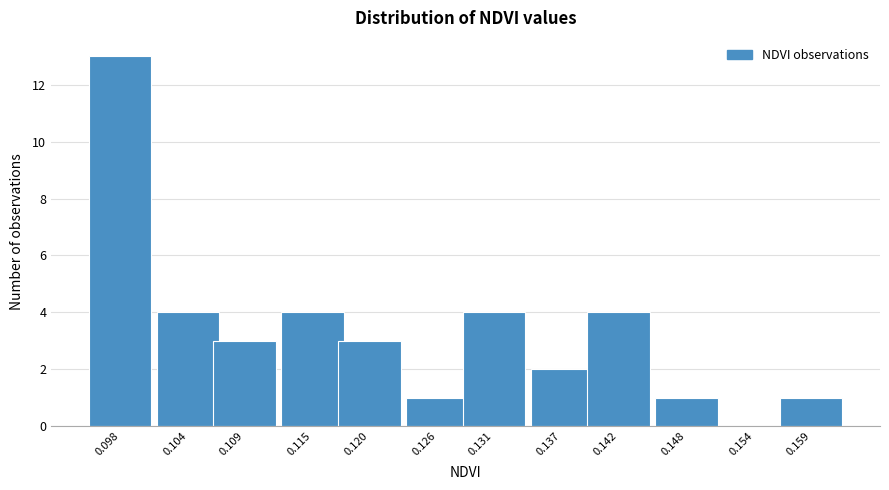

Reading right to left, transcribe all the data shown in this chart.

0.159=1	0.154=0	0.148=1	0.142=4	0.137=2	0.131=4	0.126=1	0.120=3	0.115=4	0.109=3	0.104=4	0.098=13